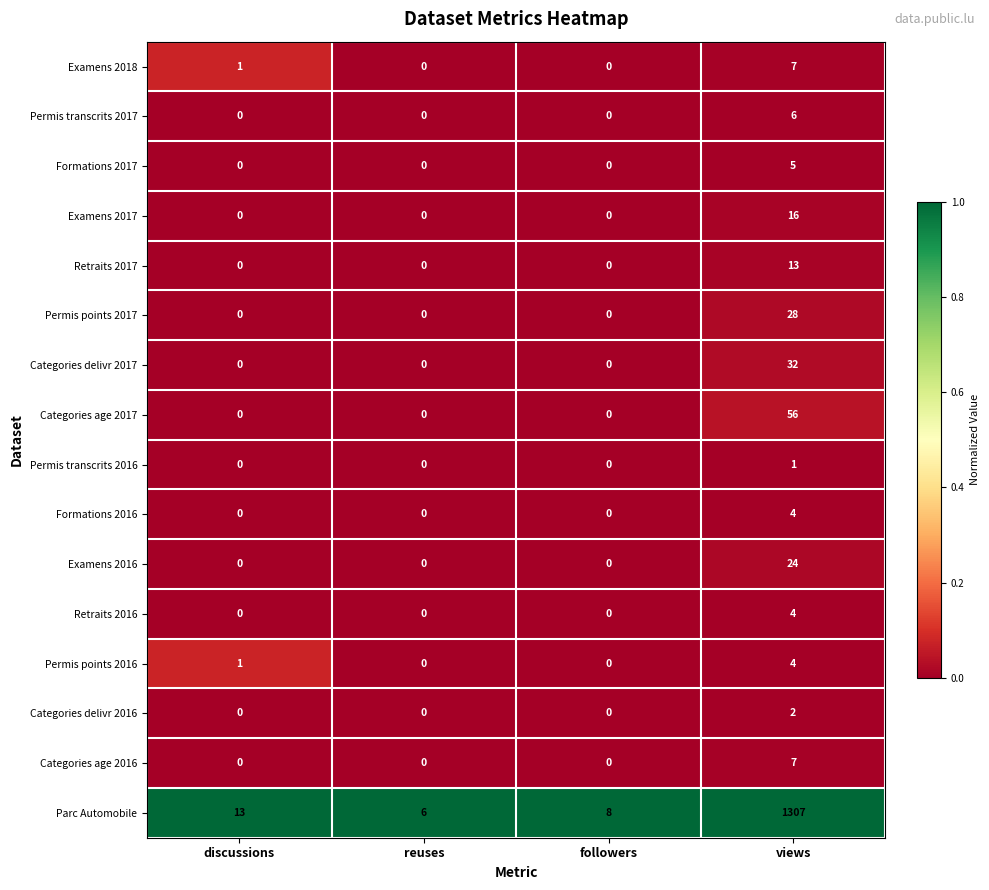

How many categories are shown in the chart?

4